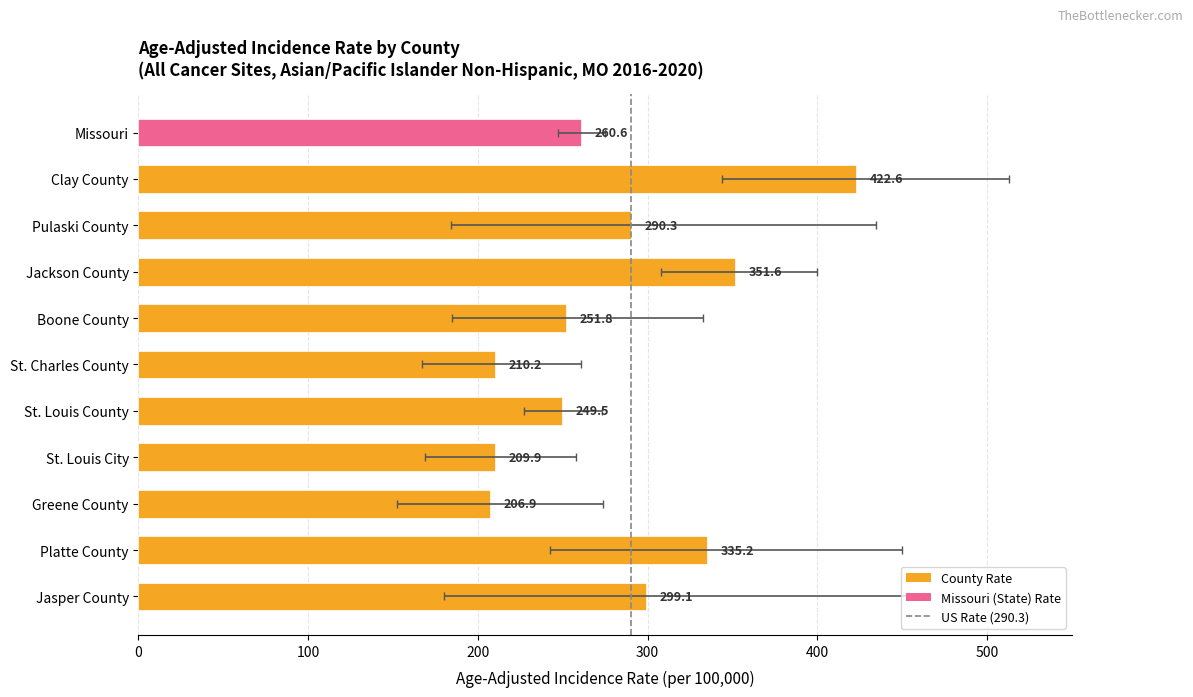

How many bars are there in total?

11